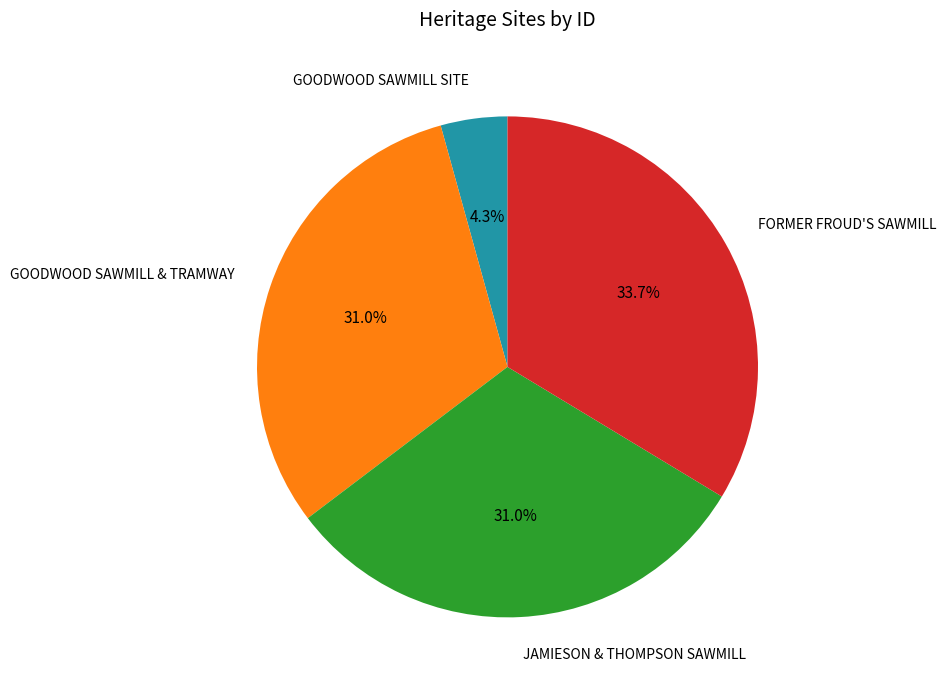

How many segments does this pie chart have?

4